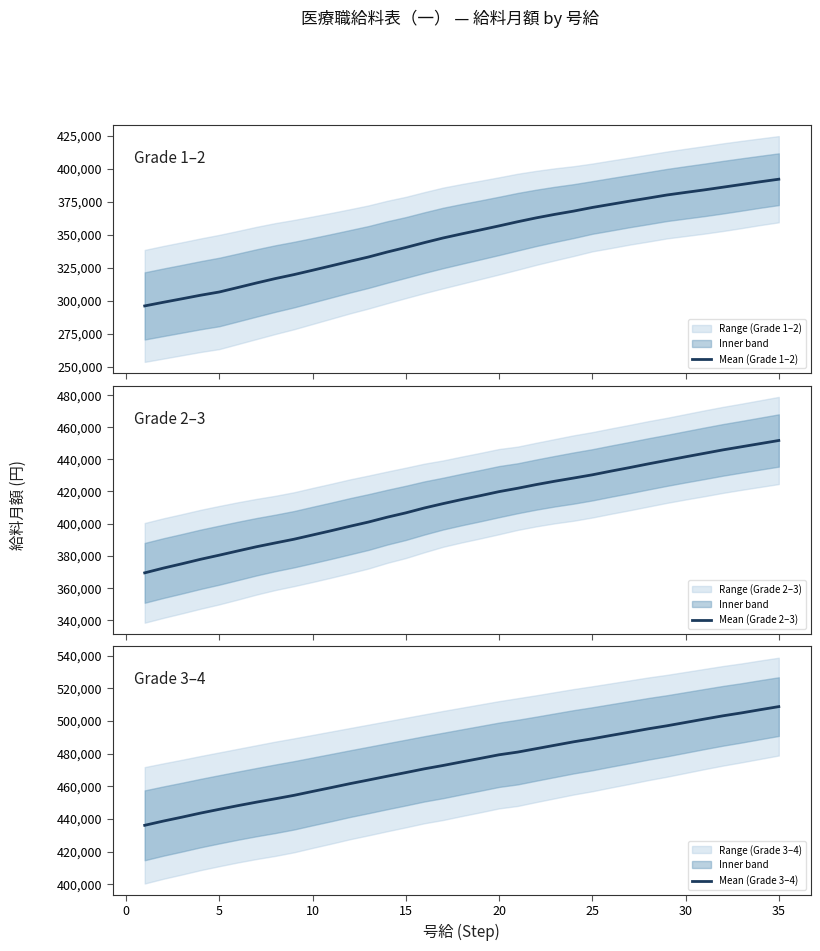

What is the lowest value of the Mean (Grade 1–2) series?

296000